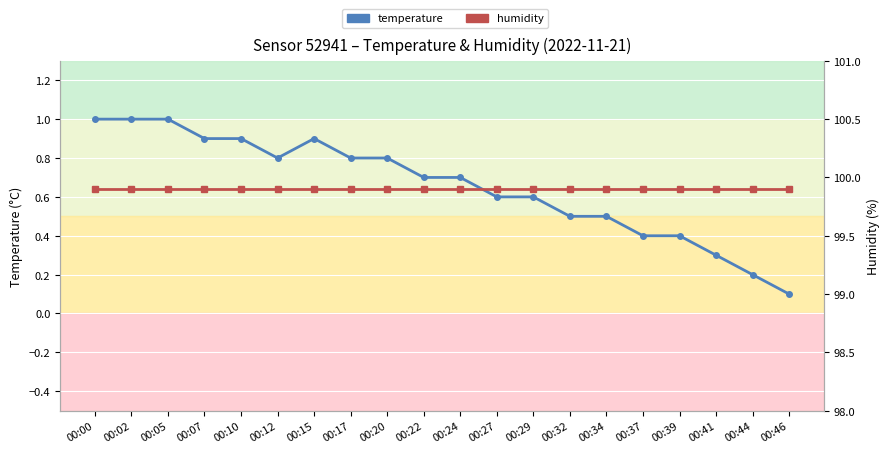

Which series changed the most between 00:15 and 00:44?

temperature